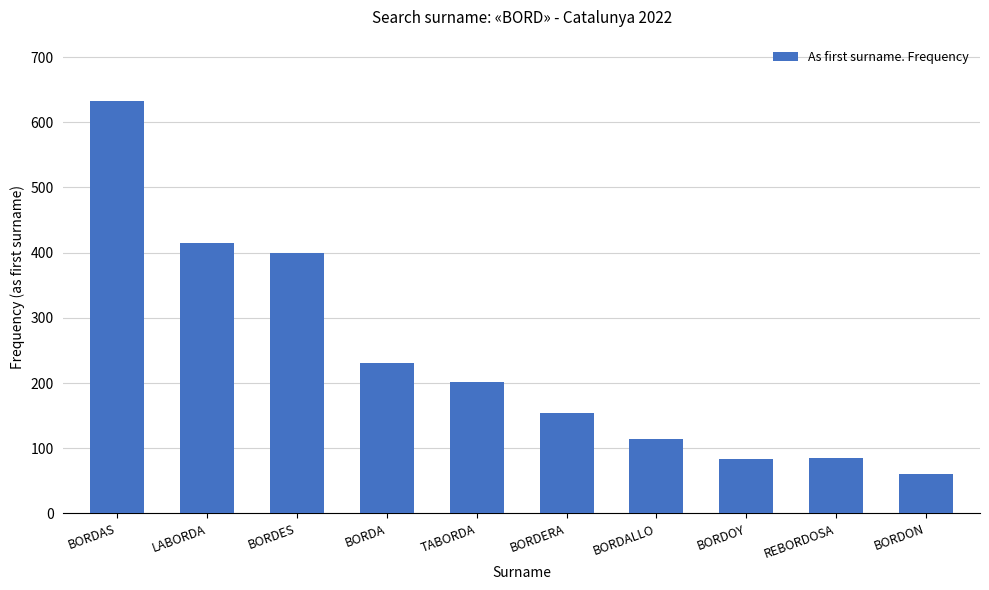

What is the difference between the values at TABORDA and BORDALLO?

88